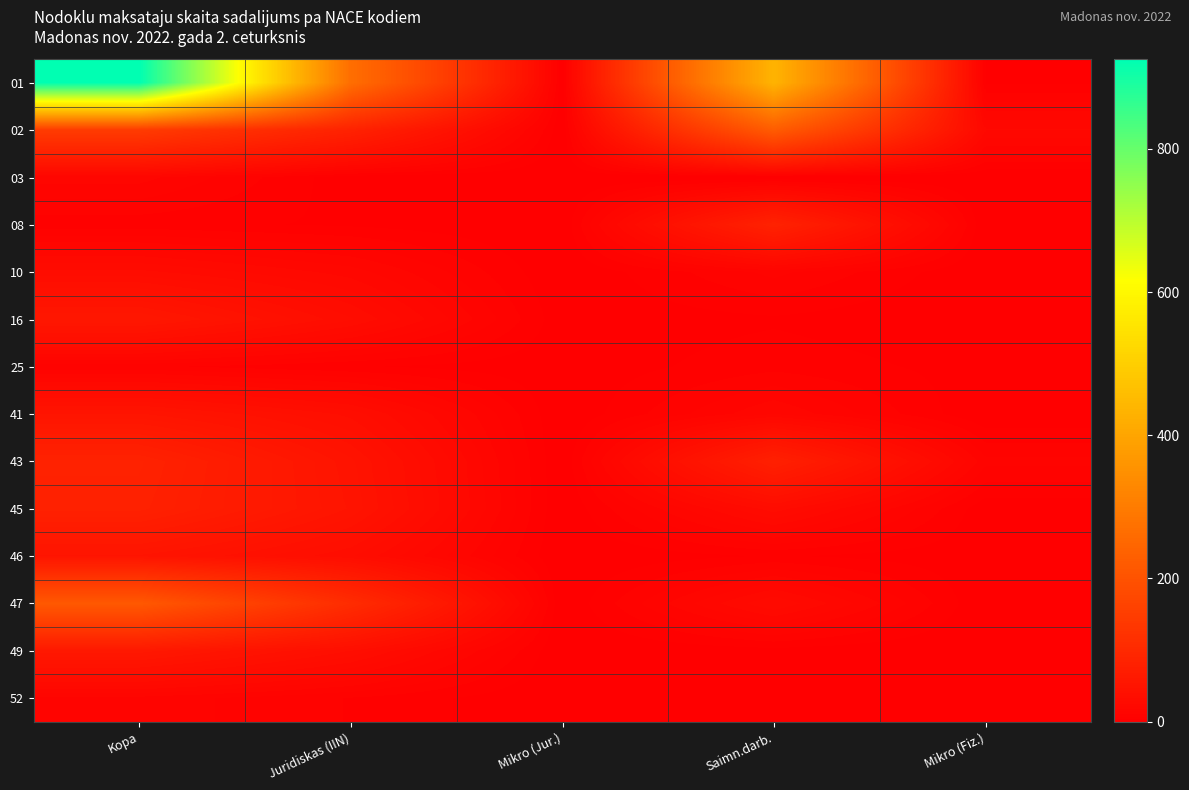

What is the total value across all series at Saimn.darb.?

928